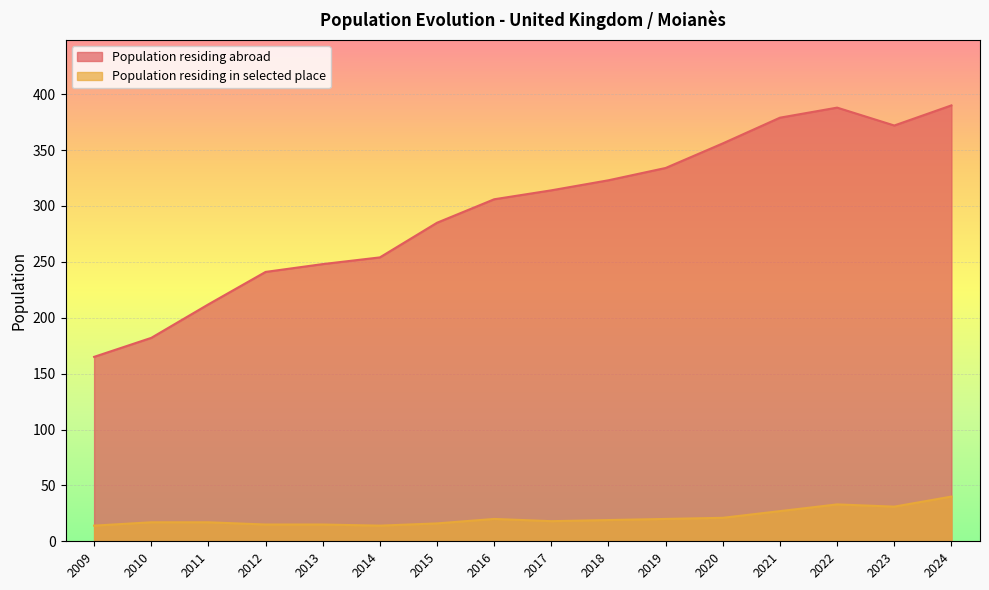

How many values in the Population residing in selected place series are below 19?

8